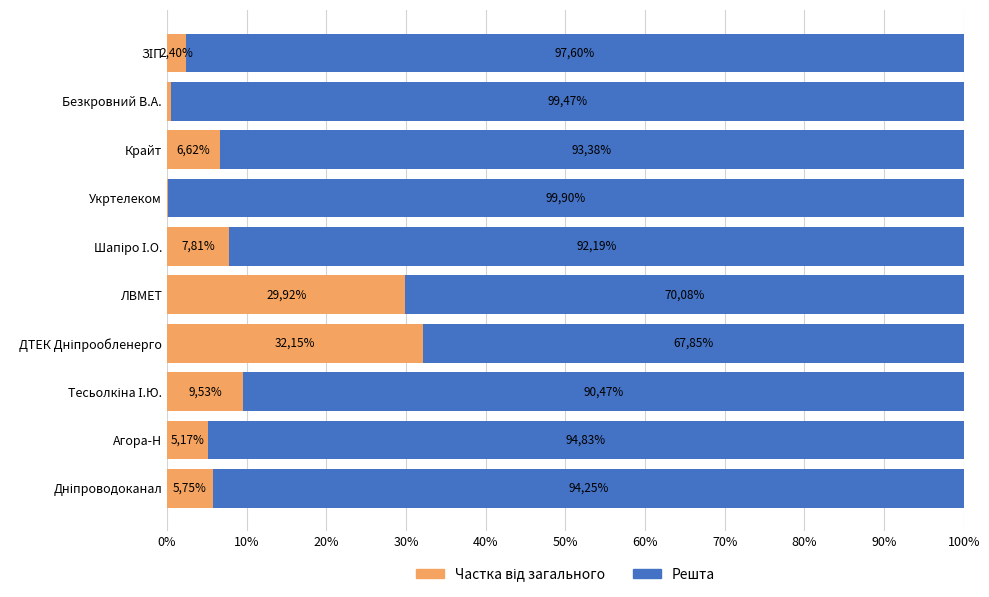

Reading left to right, extract all data points from this chart.

Частка від загального: 5.8	5.2	9.5	32.2	29.9	7.8	0.1	6.6	0.5	2.4
Решта: 94.2	94.8	90.5	67.8	70.1	92.2	99.9	93.4	99.5	97.6